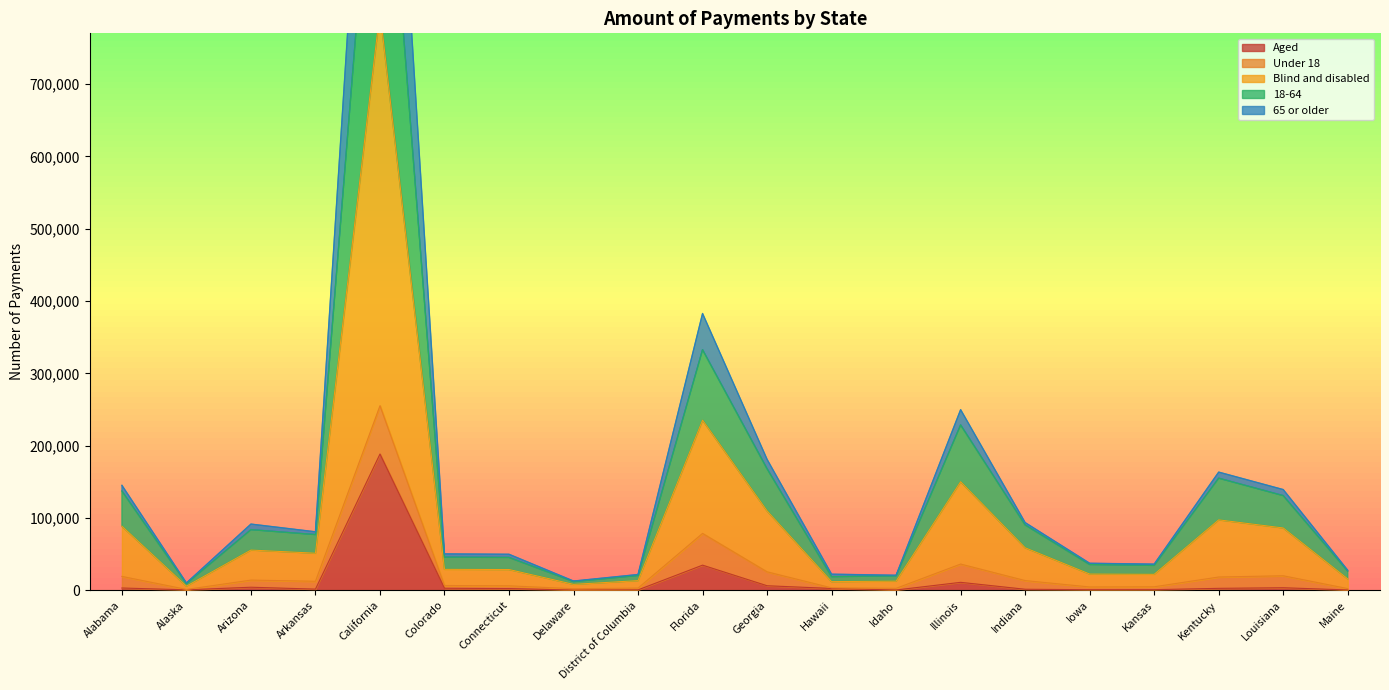

True or false: 65 or older and Aged cross at least once.

False